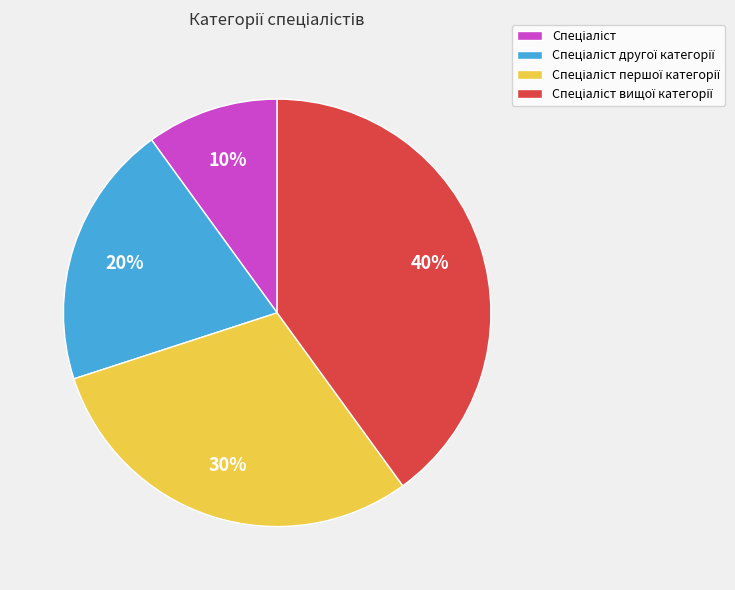

To the nearest percent, what is the average slice percentage?

25%